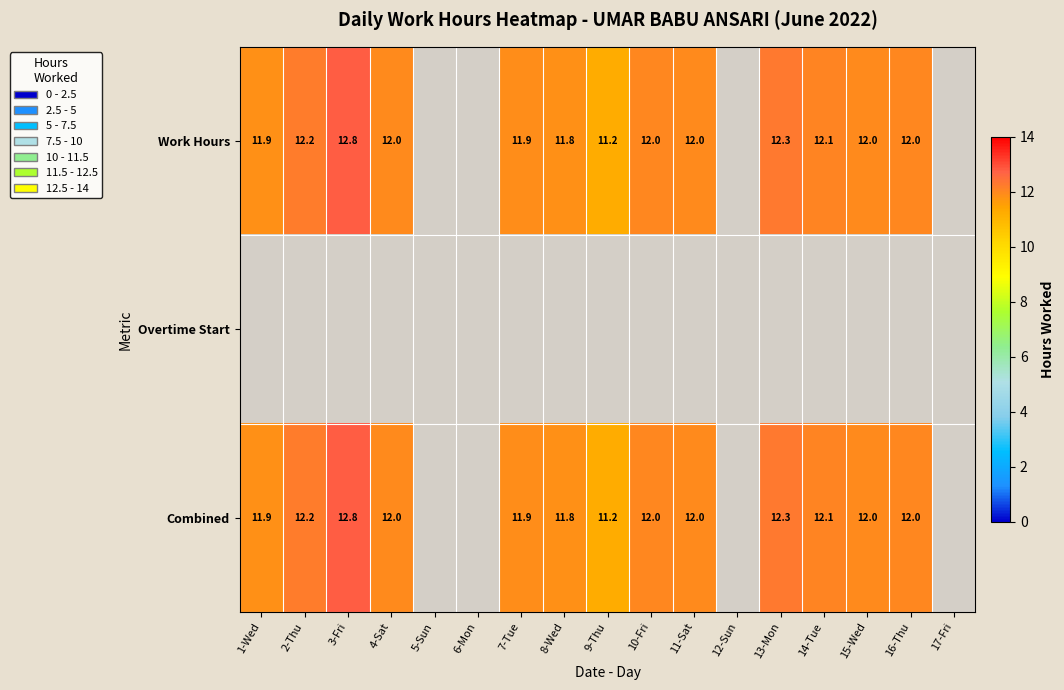

Is the value of Combined at 4-Sat greater than the value of Work Hours at 3-Fri?

No